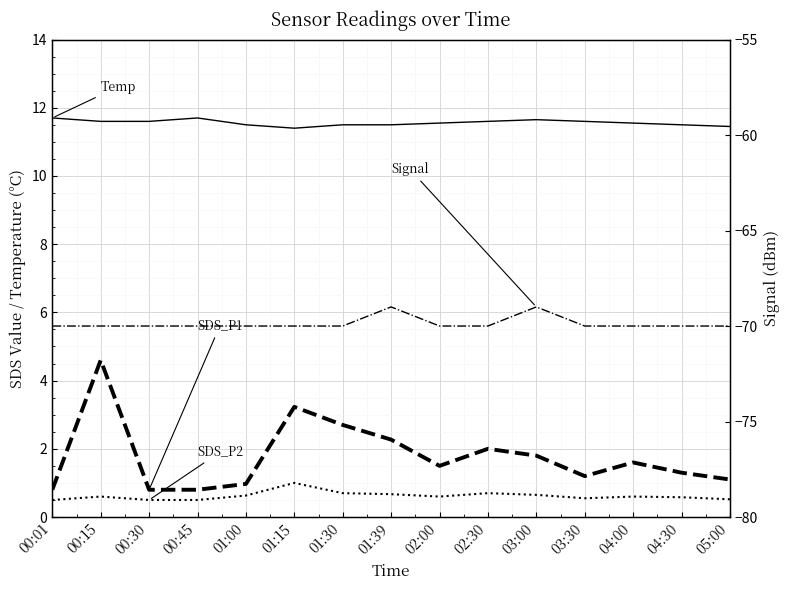

Where is the first local minimum for SDS_P2?

02:00